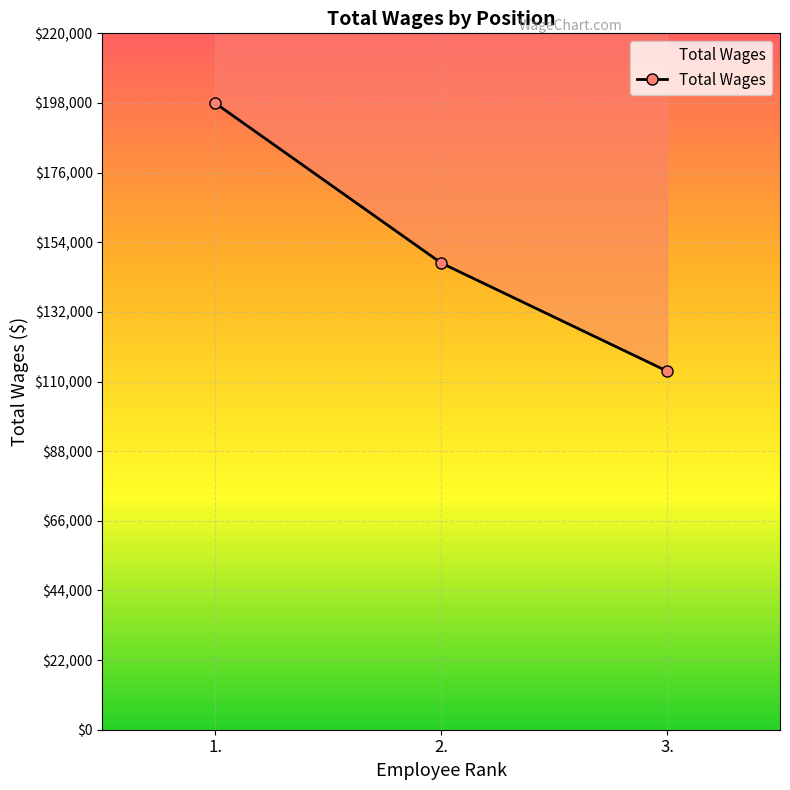

What is the difference between the values at 1. and 3.?

84627